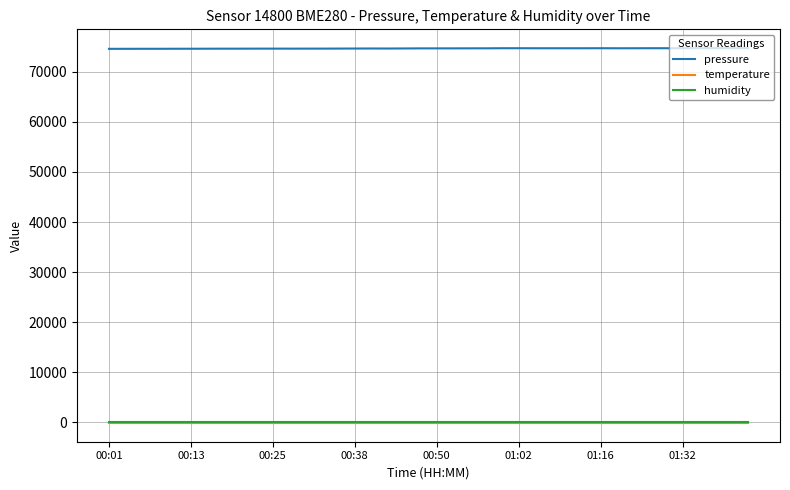

True or false: humidity and temperature cross at least once.

False